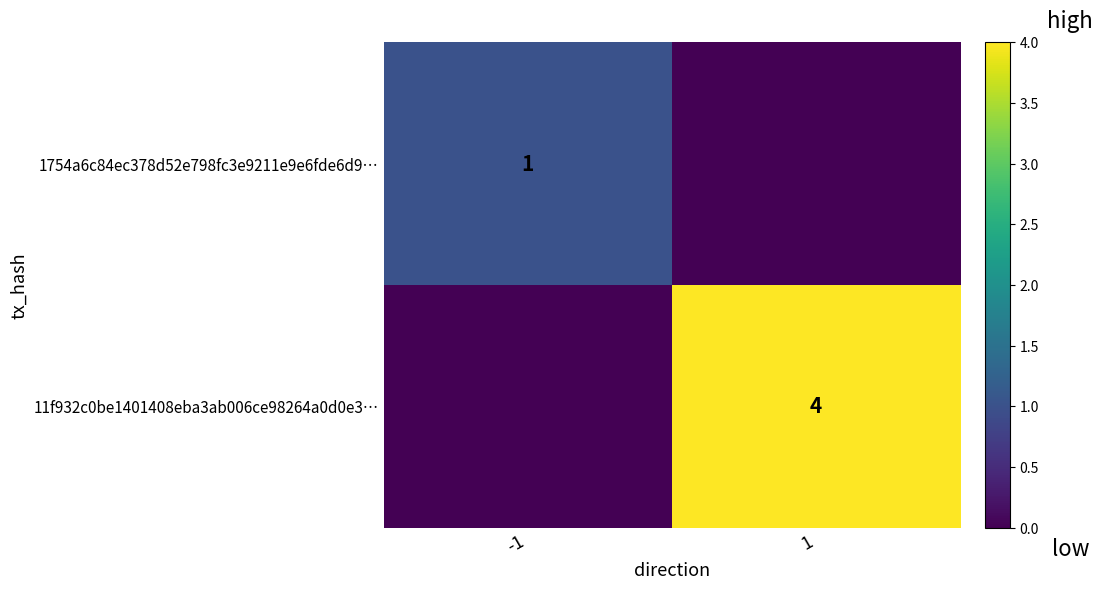

The 1754a6c84ec378d52e798fc3e9211e9e6fde6d9… series shows 0 at -1. True or false?

False